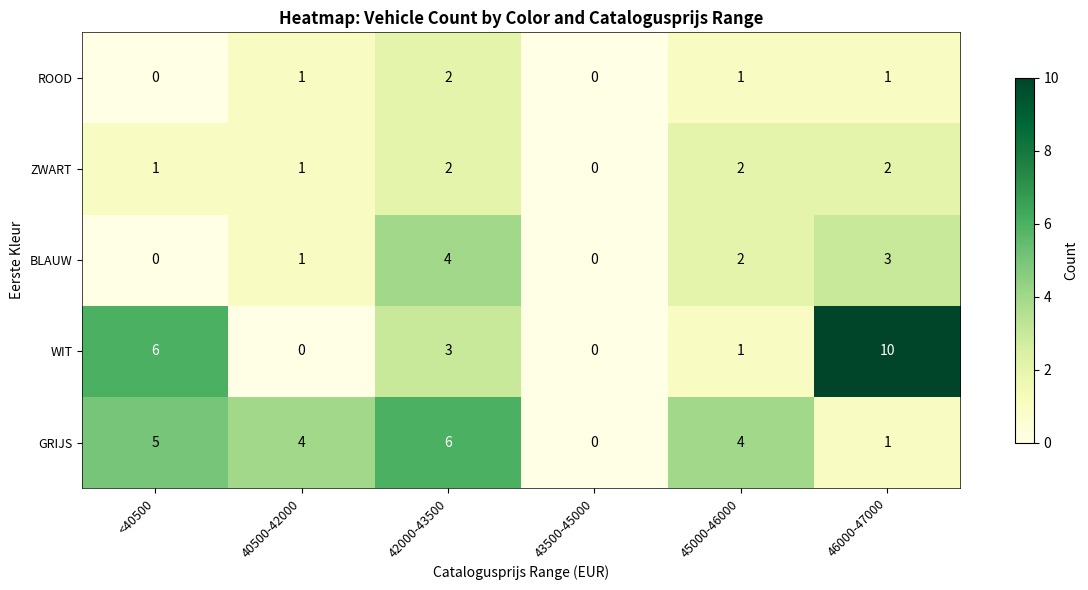

Count the BLAUW values in the range 0 to 3.

5